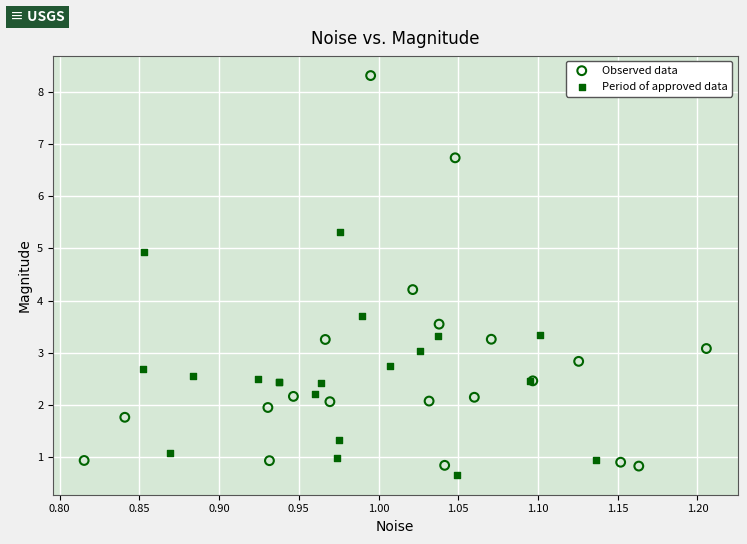

Which series has the widest spread of Y values?

Observed data